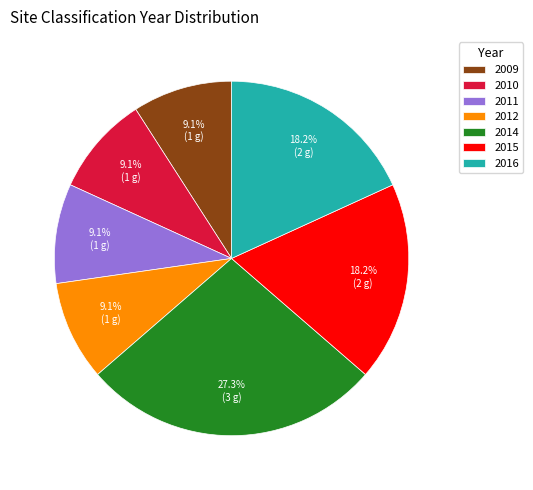

Does any single category account for the majority?

No